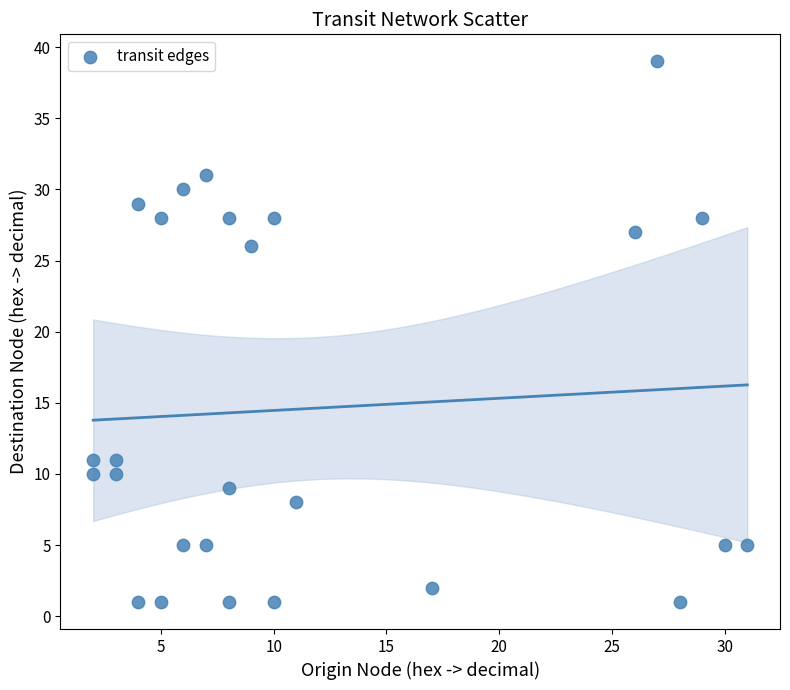

What is the range of X values (max minus min)?

29